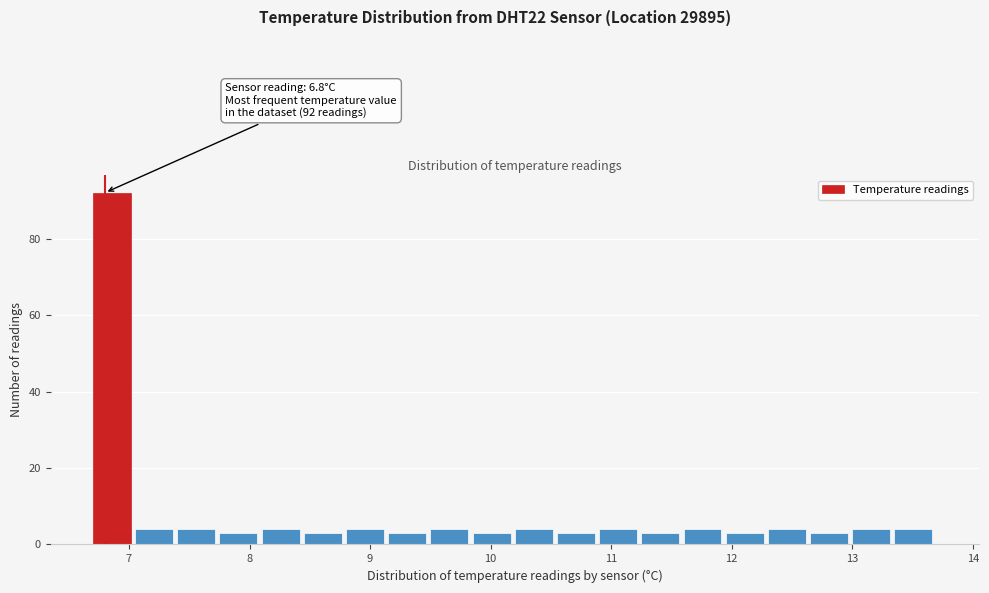

Around what value on the x-axis is the tallest bar? Give the approximate position of its centre, as read against the axis.

6.9